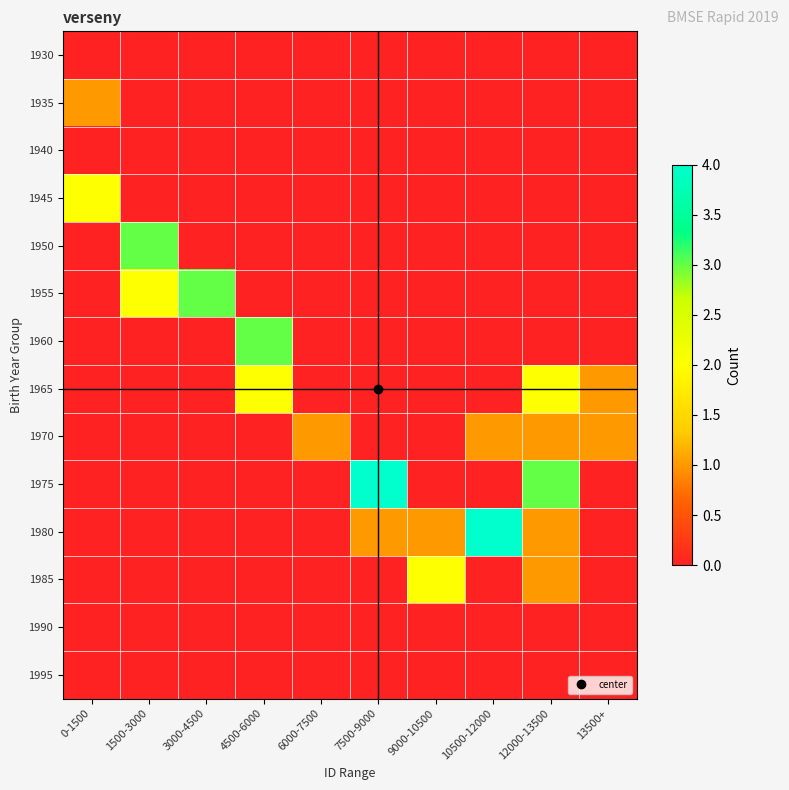

Which category has the highest value across all series?

7500-9000